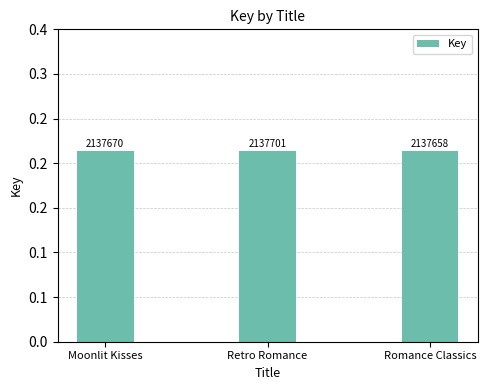

Does the chart contain any negative values?

No